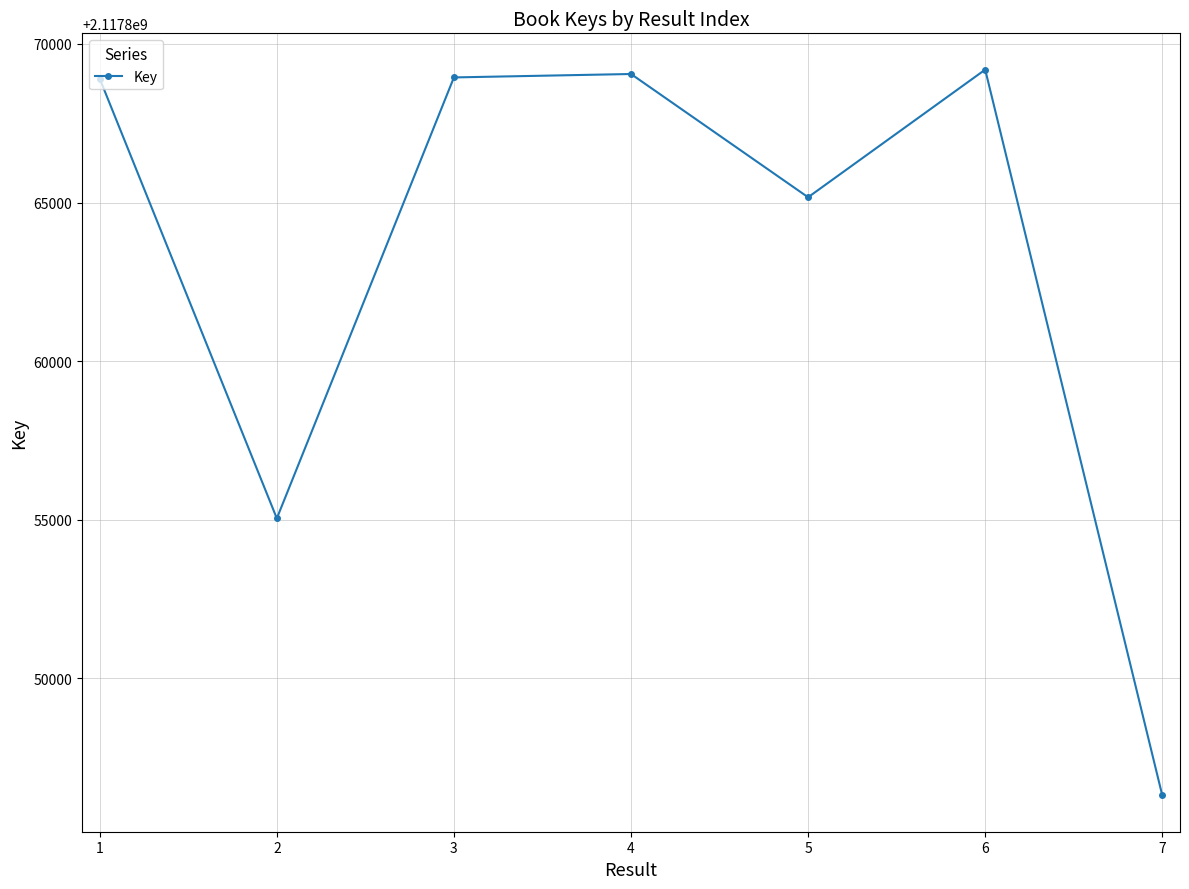

Between 1 and 6, which is larger?

6